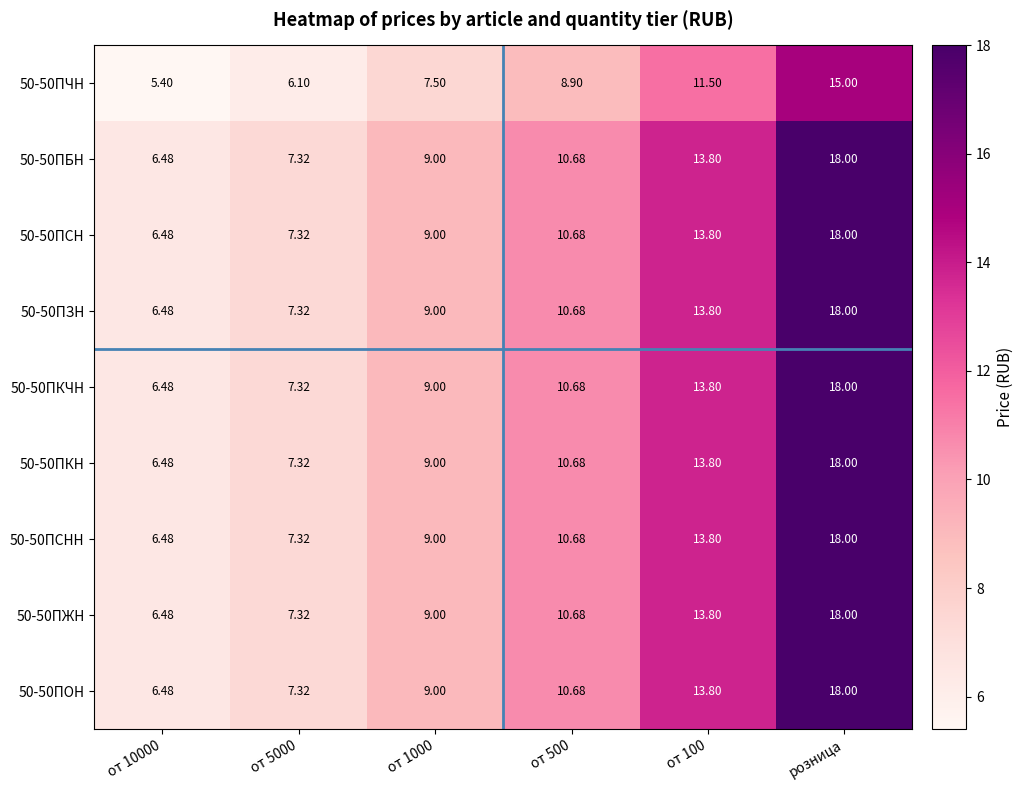

At which category is the sum across all series the highest?

розница